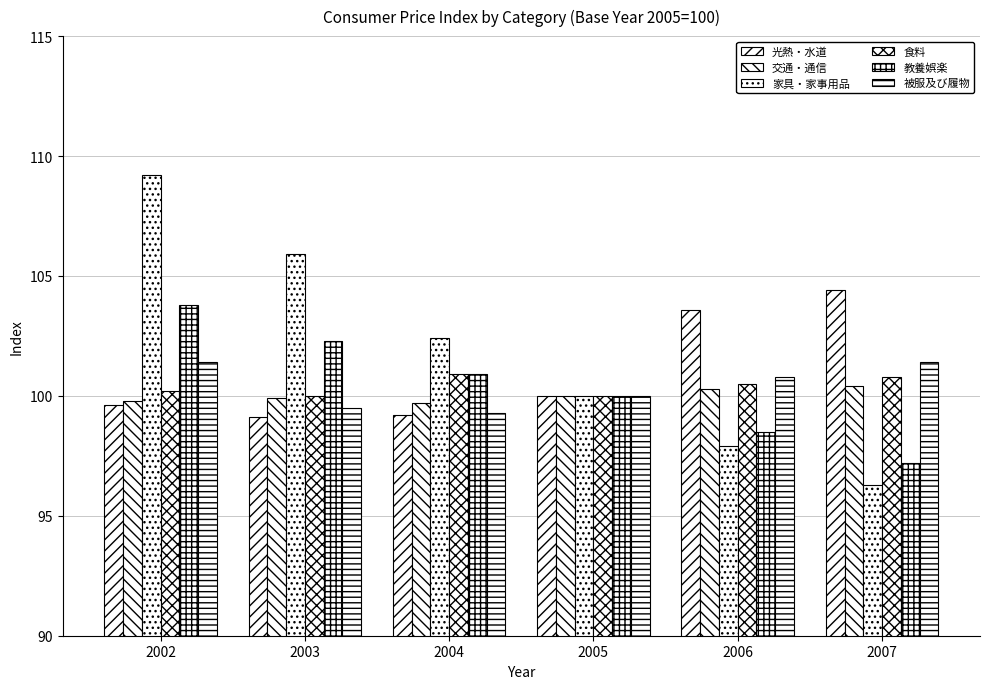

At how many categories does at least one series exceed 100?

5